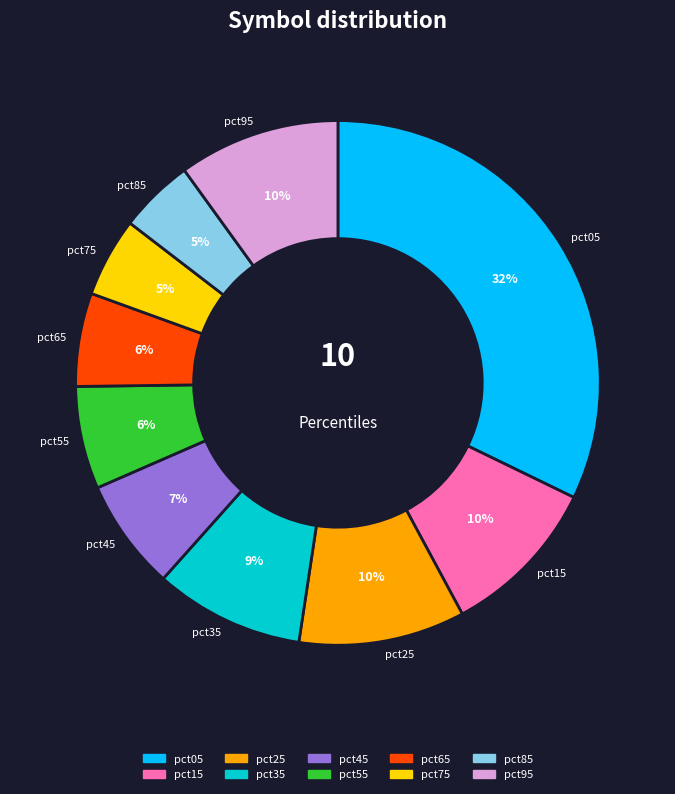

To the nearest percent, what is the difference between the pct05 and pct95 slice percentages?

22%